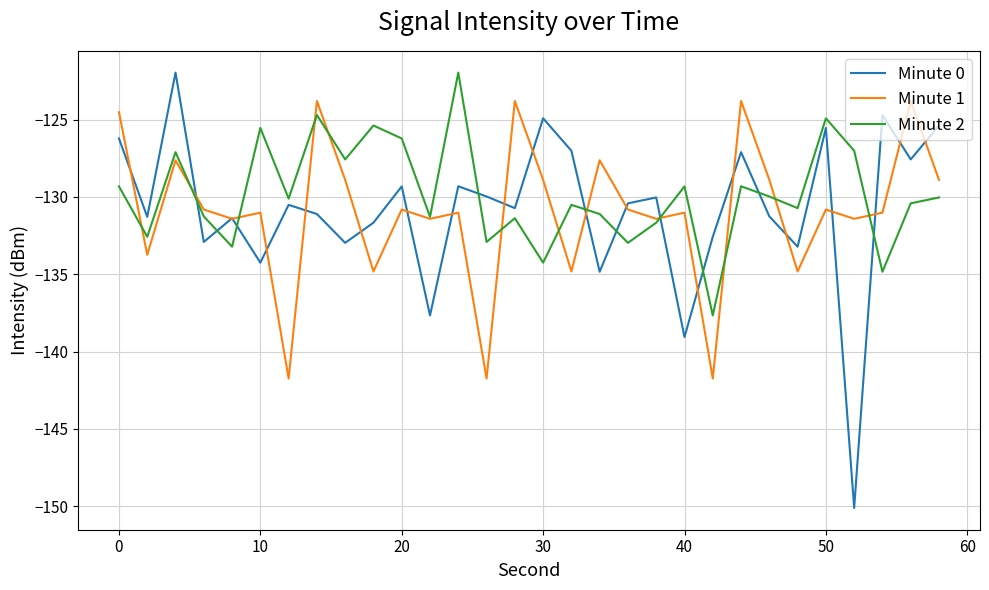

Which series has the widest spread of values?

Minute 0